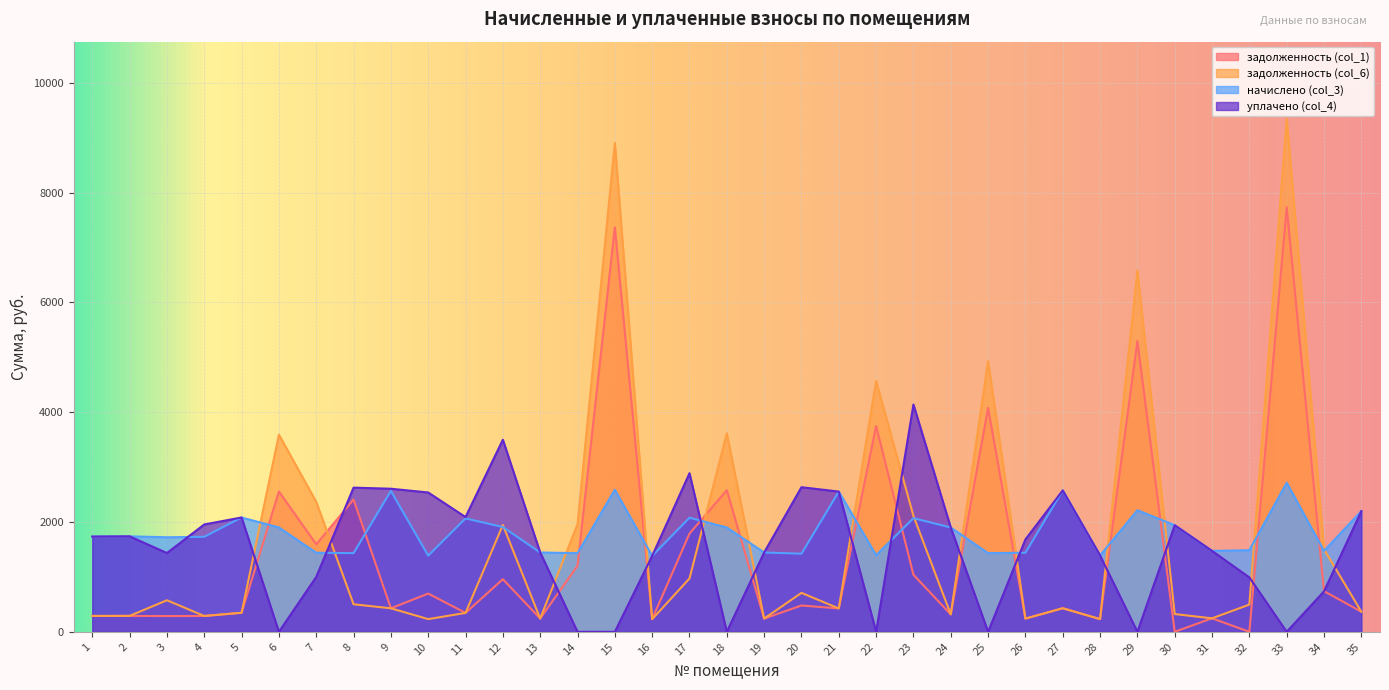

Which series has the largest total across all categories?

начислено (col_3)